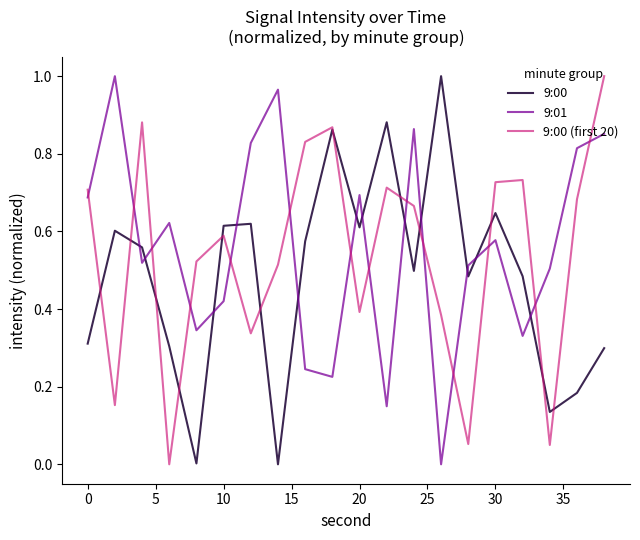

Which series ends up on top after the final intersection of 9:00 and 9:01?

9:01